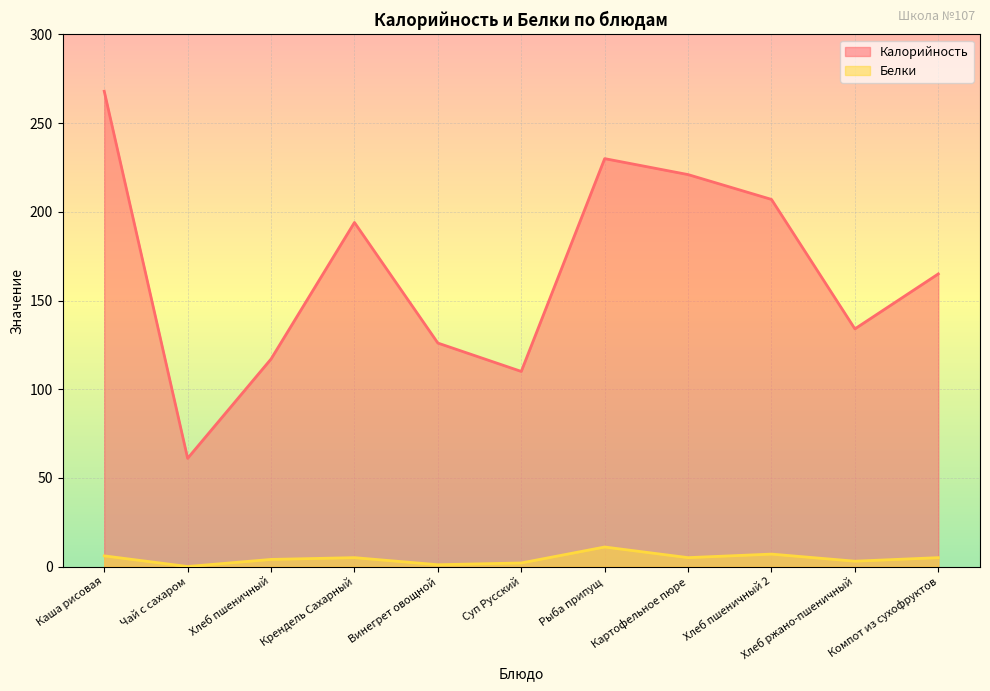

Does the chart display data point markers on the line(s)?

No